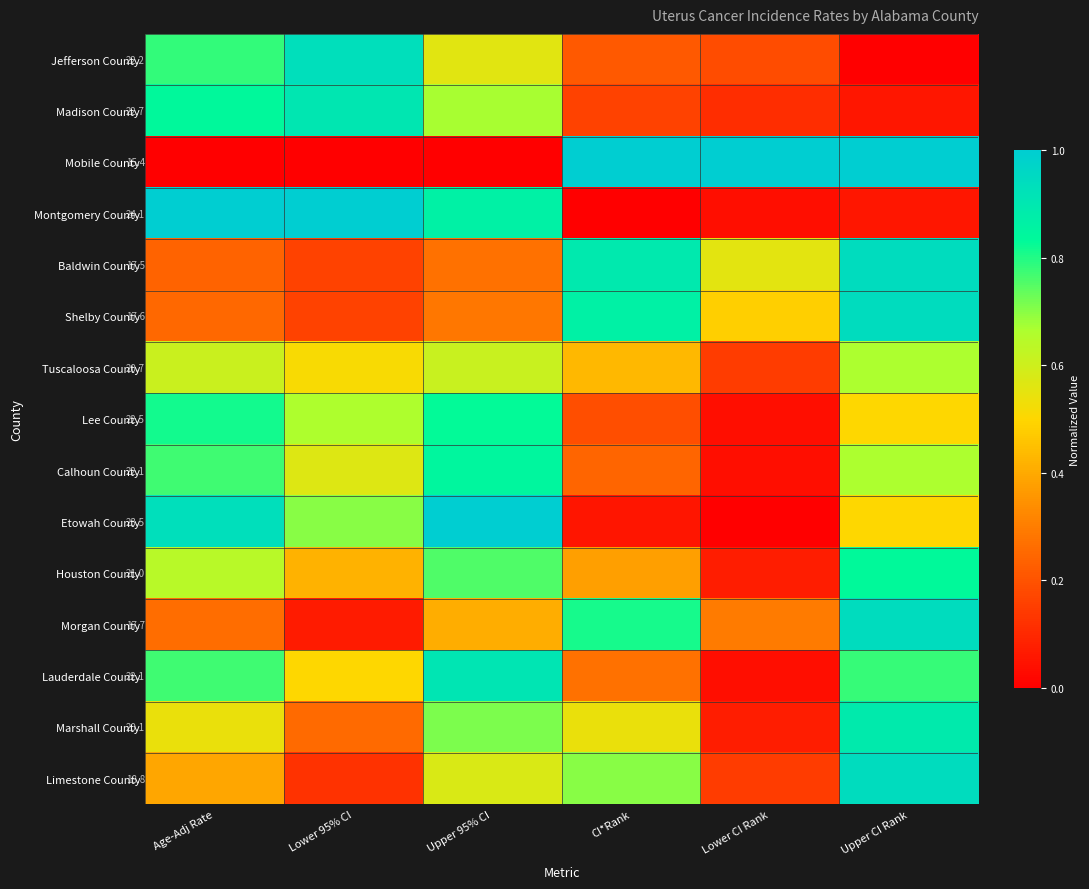

What is the average value of the Lee County series?

0.5